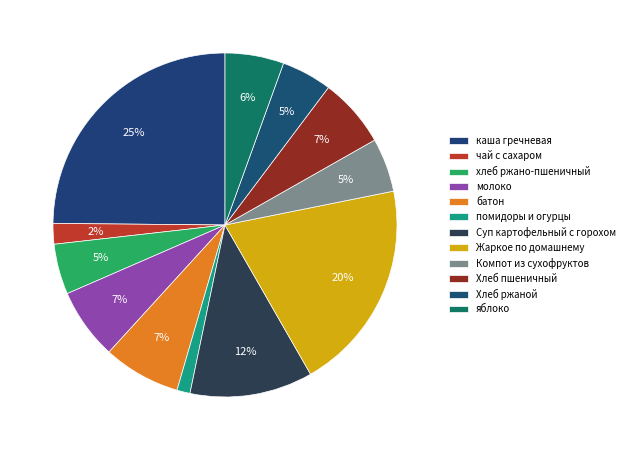

The молоко slice represents 7% of the pie. True or false?

True